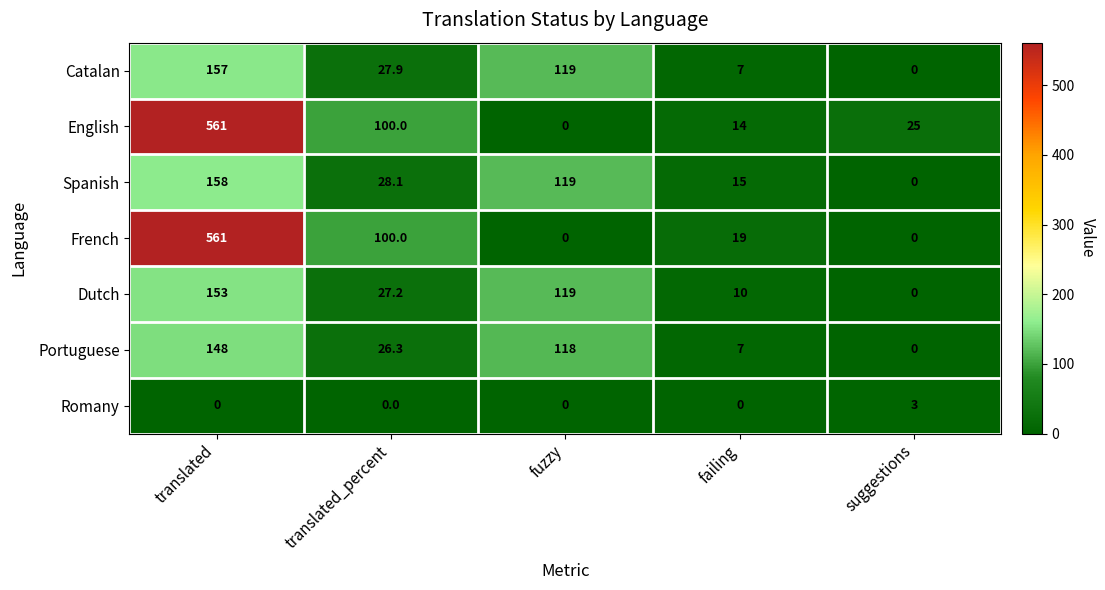

What is the sum of the Dutch values at translated_percent and suggestions?

27.2